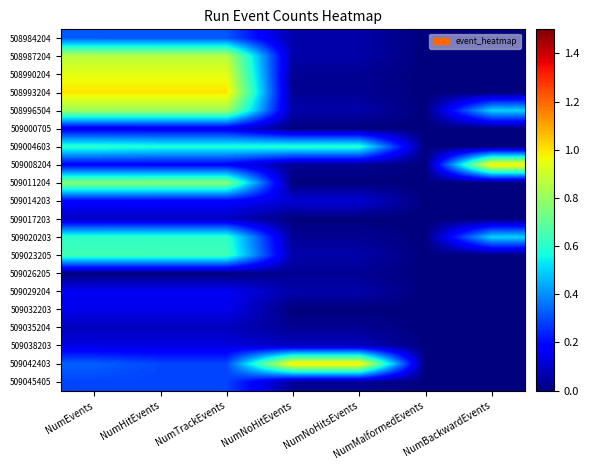

At NumNoHitEvents, list the series in order from smallest to largest.

509000705, 509011204, 509017203, 509032203, 508990204, 508993204, 509008204, 509020203, 509026205, 509035204, 509045405, 508984204, 508987204, 508996504, 509023205, 509029204, 509038203, 509014203, 509004603, 509042403